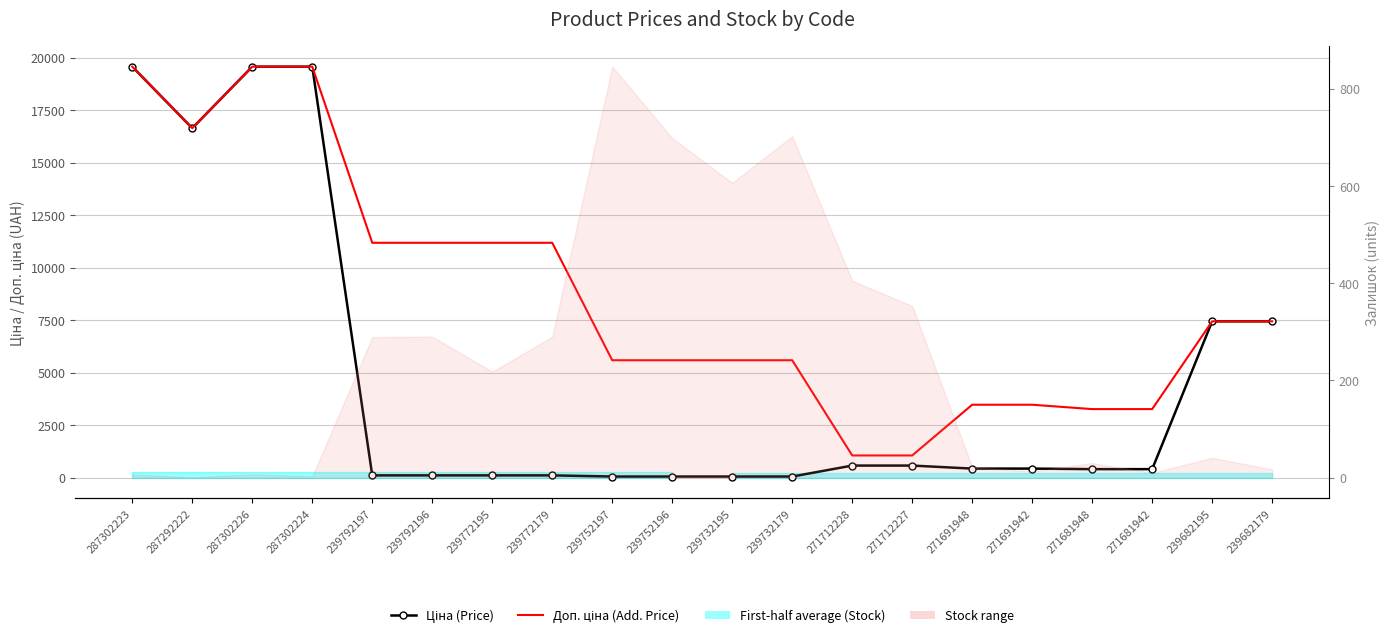

What is the value of the Доп. ціна (Add. Price) point at the 3rd from the left?

19564.9